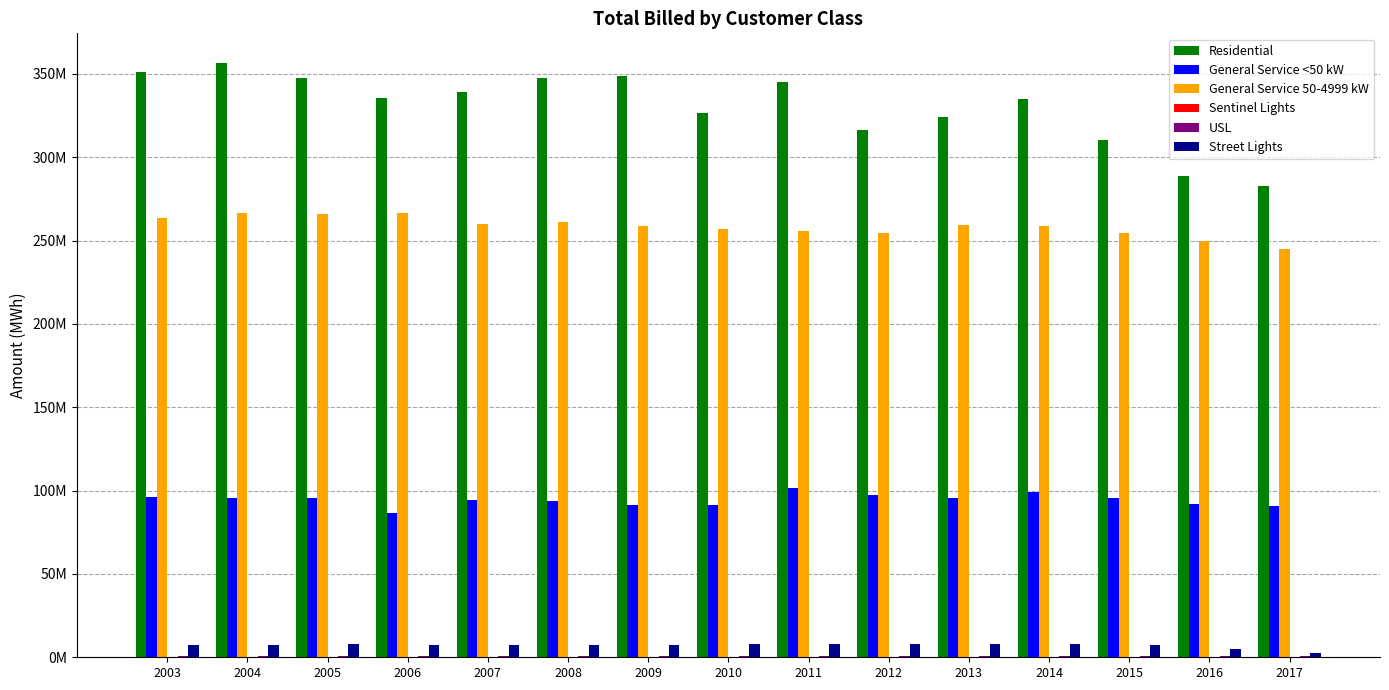

Are the bars grouped side by side (vs. stacked)?

Yes